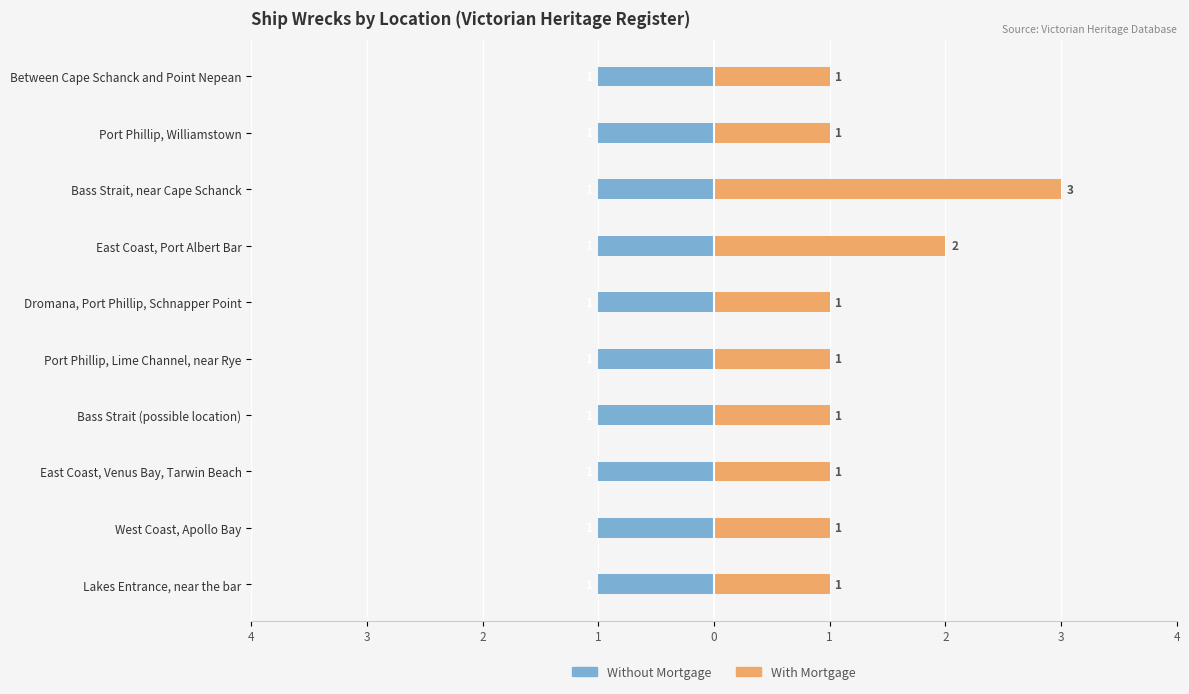

What are all the series names shown in the legend?

Without Mortgage, With Mortgage